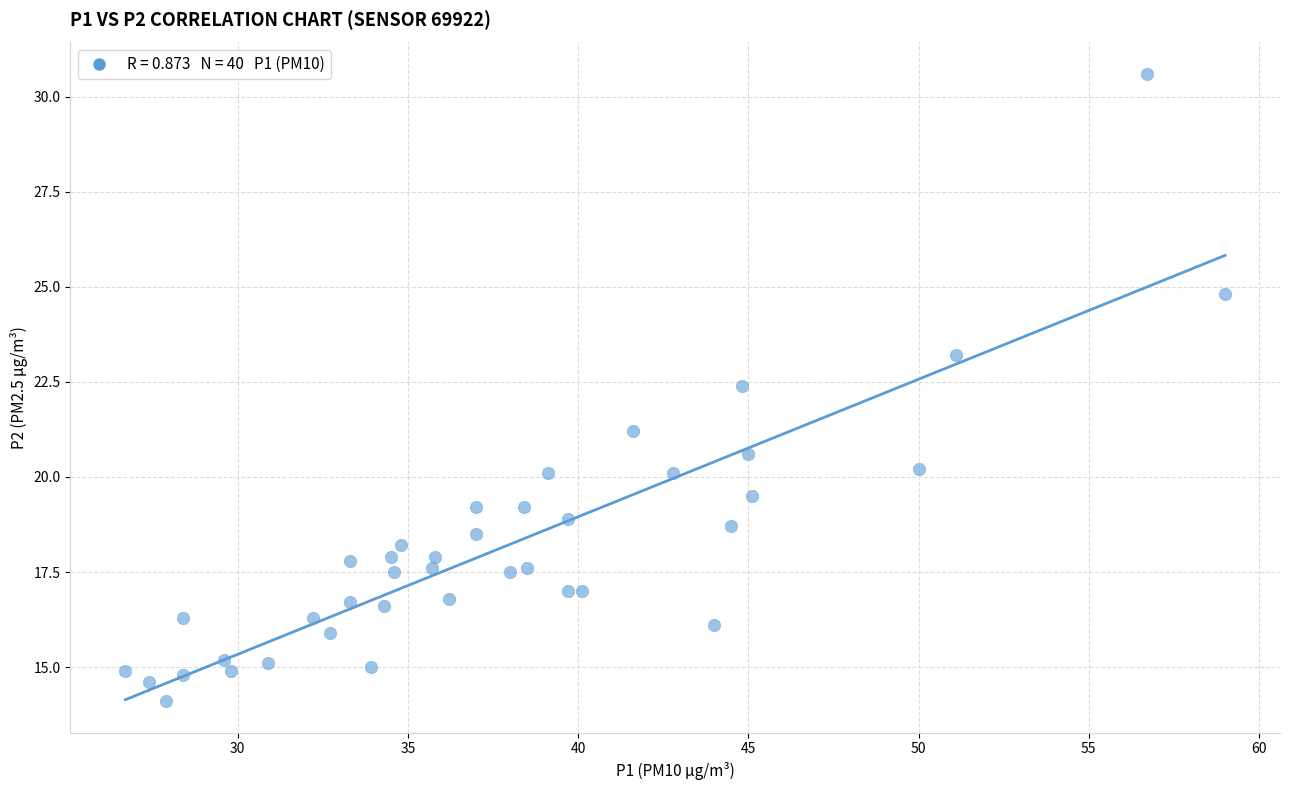

What Y value in the scatter plot is closest to 22?

22.4